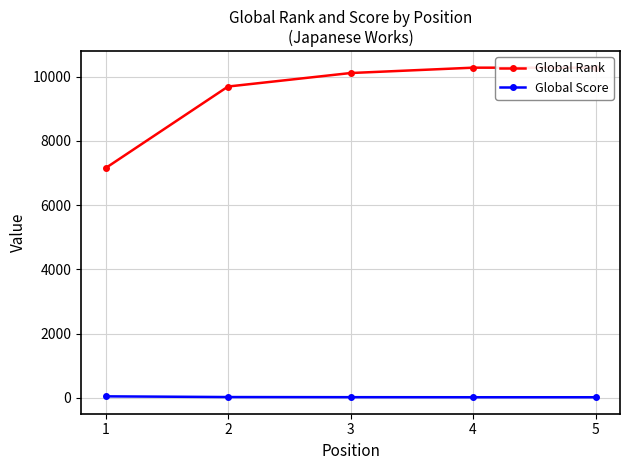

What is the difference between the Global Rank values at 4 and 2?

587